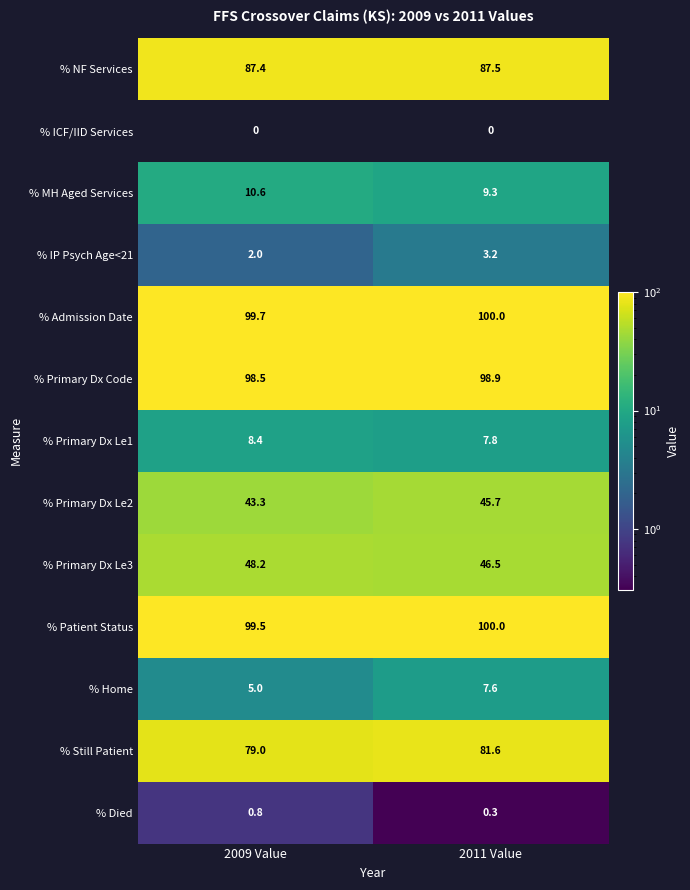

How many values in the % IP Psych Age<21 series exceed 3?

1